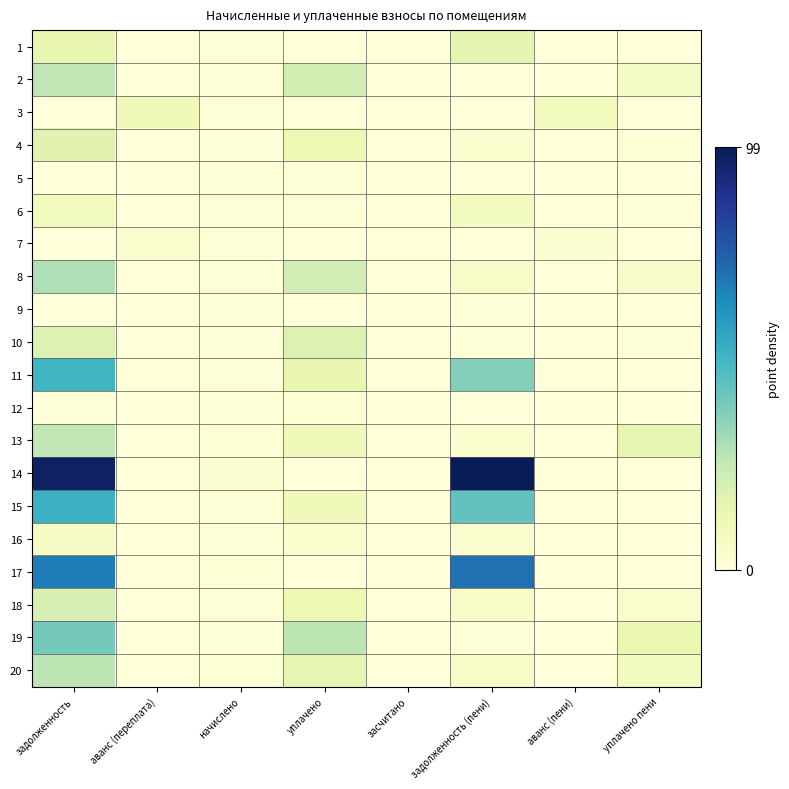

Reading left to right, extract all data points from this chart.

1: задолженность=9906.5	аванс (переплата)=0.0	начислено=618.8	уплачено=0.0	засчитано=0.0	задолженность (пени)=10760.3	аванс (пени)=0.0	уплачено пени=0.0
2: задолженность=18355.7	аванс (переплата)=0.0	начислено=649.6	уплачено=14642.2	засчитано=0.0	задолженность (пени)=0.0	аванс (пени)=0.0	уплачено пени=4440.6
3: задолженность=0.0	аванс (переплата)=6973.8	начислено=651.8	уплачено=0.0	засчитано=0.0	задолженность (пени)=0.0	аванс (пени)=6322.0	уплачено пени=0.0
4: задолженность=11264.2	аванс (переплата)=0.0	начислено=801.5	уплачено=8117.9	засчитано=0.0	задолженность (пени)=2850.4	аванс (пени)=0.0	уплачено пени=1214.4
5: задолженность=198.5	аванс (переплата)=0.0	начислено=656.2	уплачено=854.7	засчитано=0.0	задолженность (пени)=0.0	аванс (пени)=0.0	уплачено пени=0.0
6: задолженность=6535.2	аванс (переплата)=0.0	начислено=770.7	уплачено=746.9	засчитано=0.0	задолженность (пени)=5599.7	аванс (пени)=0.0	уплачено пени=959.3
7: задолженность=0.0	аванс (переплата)=2492.8	начислено=792.7	уплачено=0.0	засчитано=0.0	задолженность (пени)=0.0	аванс (пени)=1700.1	уплачено пени=0.0
8: задолженность=20391.9	аванс (переплата)=0.0	начислено=922.6	уплачено=14785.4	засчитано=0.0	задолженность (пени)=3637.4	аванс (пени)=0.0	уплачено пени=3077.1
9: задолженность=186.9	аванс (переплата)=0.0	начислено=654.0	уплачено=0.0	засчитано=0.0	задолженность (пени)=844.0	аванс (пени)=0.0	уплачено пени=0.0
10: задолженность=12596.4	аванс (переплата)=0.0	начислено=770.7	уплачено=12624.5	засчитано=0.0	задолженность (пени)=289.3	аванс (пени)=0.0	уплачено пени=562.2
11: задолженность=34926.7	аванс (переплата)=0.0	начислено=792.7	уплачено=9996.1	засчитано=0.0	задолженность (пени)=25723.4	аванс (пени)=0.0	уплачено пени=0.0
12: задолженность=279.1	аванс (переплата)=0.0	начислено=922.6	уплачено=1201.7	засчитано=0.0	задолженность (пени)=0.0	аванс (пени)=0.0	уплачено пени=0.0
13: задолженность=18170.3	аванс (переплата)=0.0	начислено=1167.1	уплачено=6779.9	засчитано=0.0	задолженность (пени)=2337.1	аванс (пени)=0.0	уплачено пени=10220.4
14: задолженность=68288.6	аванс (переплата)=0.0	начислено=1772.6	уплачено=0.0	засчитано=0.0	задолженность (пени)=70061.2	аванс (пени)=0.0	уплачено пени=0.0
15: задолженность=35975.6	аванс (переплата)=0.0	начислено=1090.0	уплачено=6826.6	засчитано=0.0	задолженность (пени)=30239.0	аванс (пени)=0.0	уплачено пени=0.0
16: задолженность=4356.2	аванс (переплата)=0.0	начислено=823.6	уплачено=2612.7	засчитано=0.0	задолженность (пени)=2544.2	аванс (пени)=0.0	уплачено пени=86.8
17: задолженность=47145.2	аванс (переплата)=0.0	начислено=1167.1	уплачено=0.0	засчитано=0.0	задолженность (пени)=49242.6	аванс (пени)=0.0	уплачено пени=0.0
18: задолженность=14132.6	аванс (переплата)=0.0	начислено=1090.0	уплачено=8678.3	засчитано=0.0	задолженность (пени)=3718.5	аванс (пени)=0.0	уплачено пени=2962.4
19: задолженность=27710.0	аванс (переплата)=0.0	начислено=823.6	уплачено=18643.8	засчитано=0.0	задолженность (пени)=549.0	аванс (пени)=0.0	уплачено пени=9340.8
20: задолженность=18831.1	аванс (переплата)=0.0	начислено=1167.1	уплачено=10134.7	засчитано=0.0	задолженность (пени)=4038.0	аванс (пени)=0.0	уплачено пени=5980.0